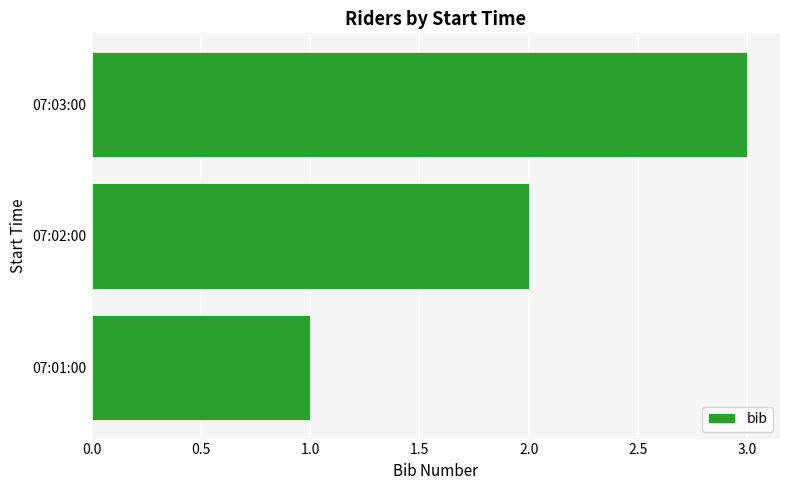

At which category does the chart reach its peak across all series?

07:03:00